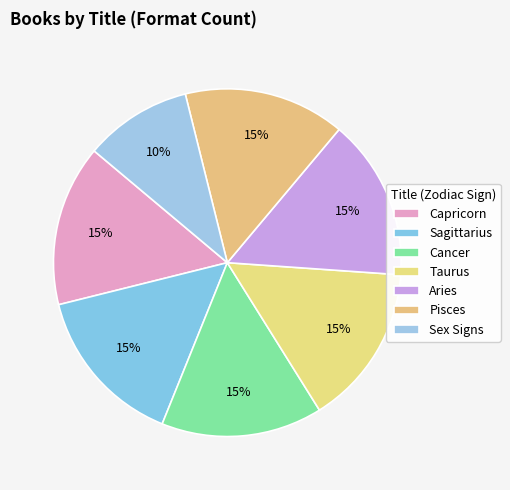

What is the smallest slice in the pie chart?

Sex Signs